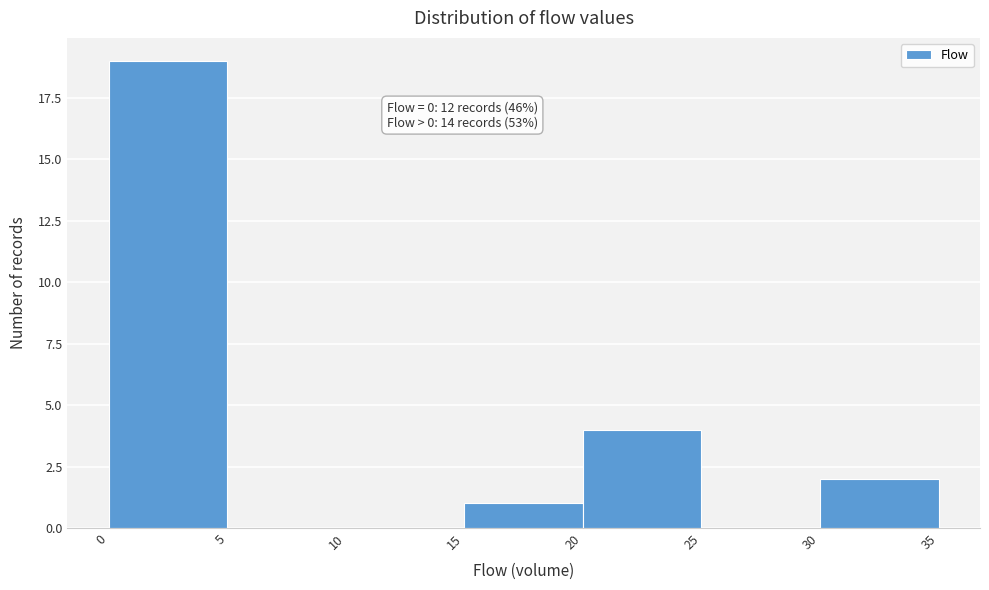

Which range on the x-axis has the tallest bar?

0 to 5